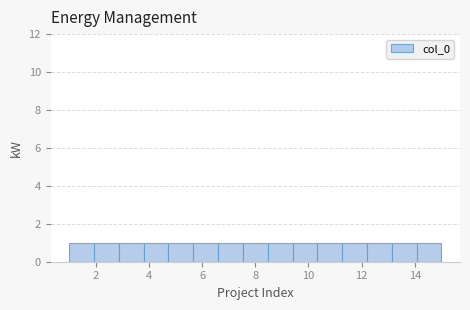

What is the height of the bar covering 11.2 to 12.2 on the x-axis? Neither the bar edges nor the heights are printed on the chart, so give them approximately, as read against the axes.

1